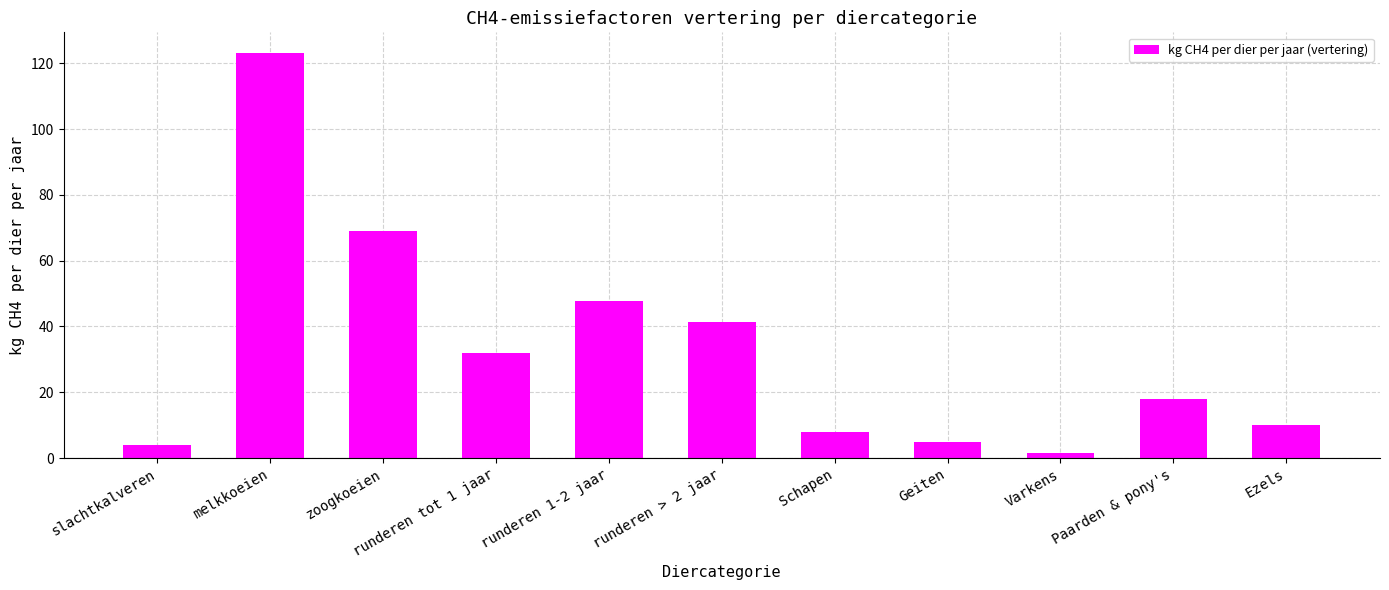

How many bars are there in total?

11